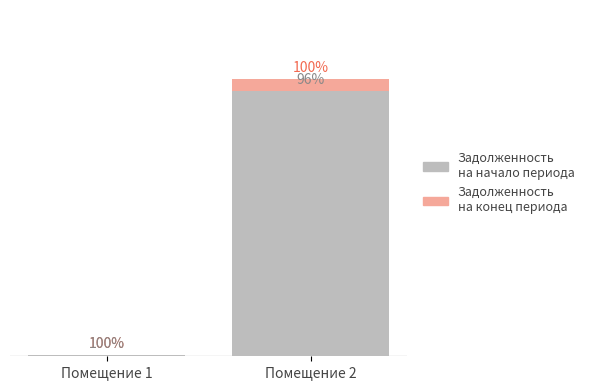

Which category has the highest value in the задолженность (после) series?

Помещение 2